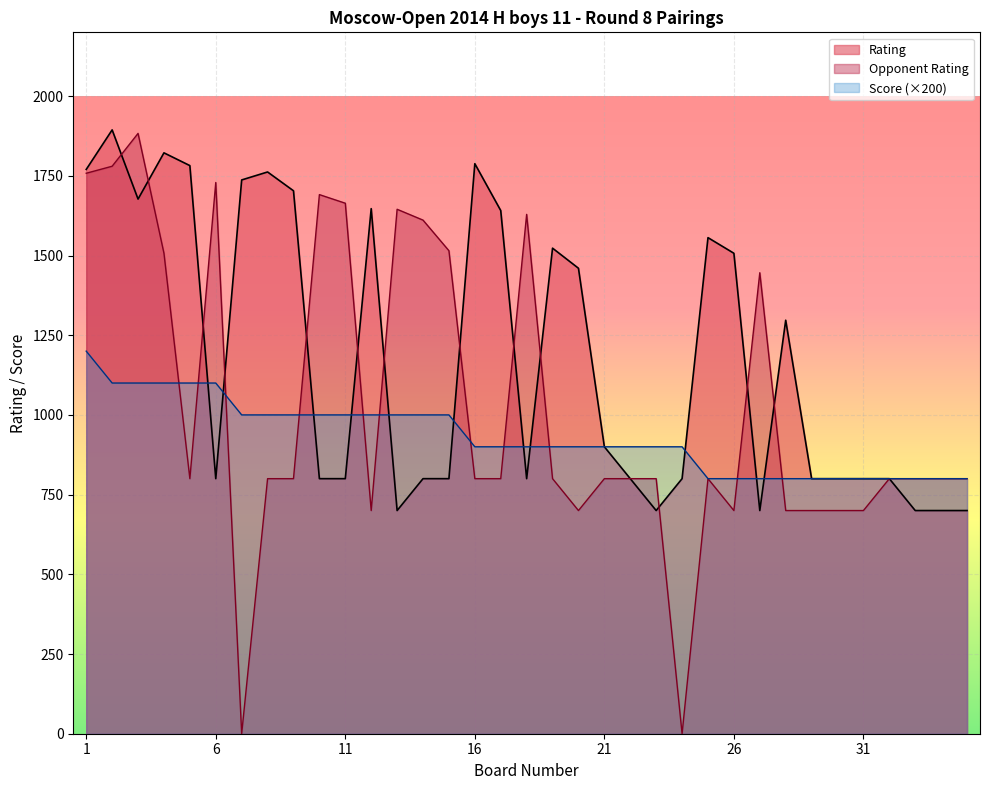

True or false: Opponent Rating has more than 0 points higher than both neighbors.

True